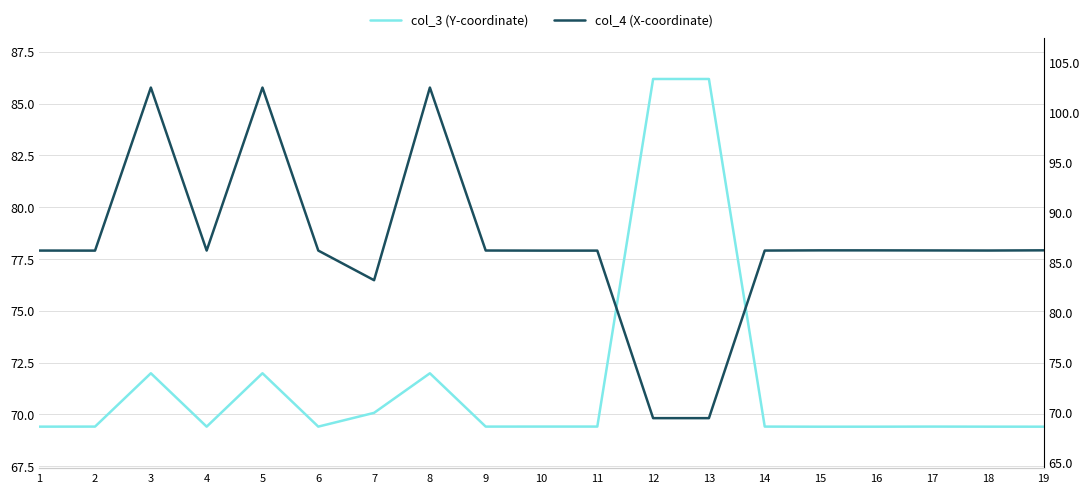

List the labels in order of col_3 (Y-coordinate) value, smallest first.

15, 19, 16, 18, 1, 4, 6, 9, 2, 14, 17, 10, 11, 7, 8, 3, 5, 12, 13